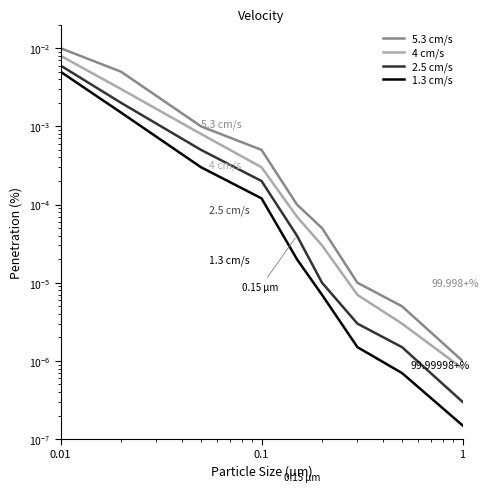

Is it true that 2.5 cm/s equals 0.0 at 0.01?

True